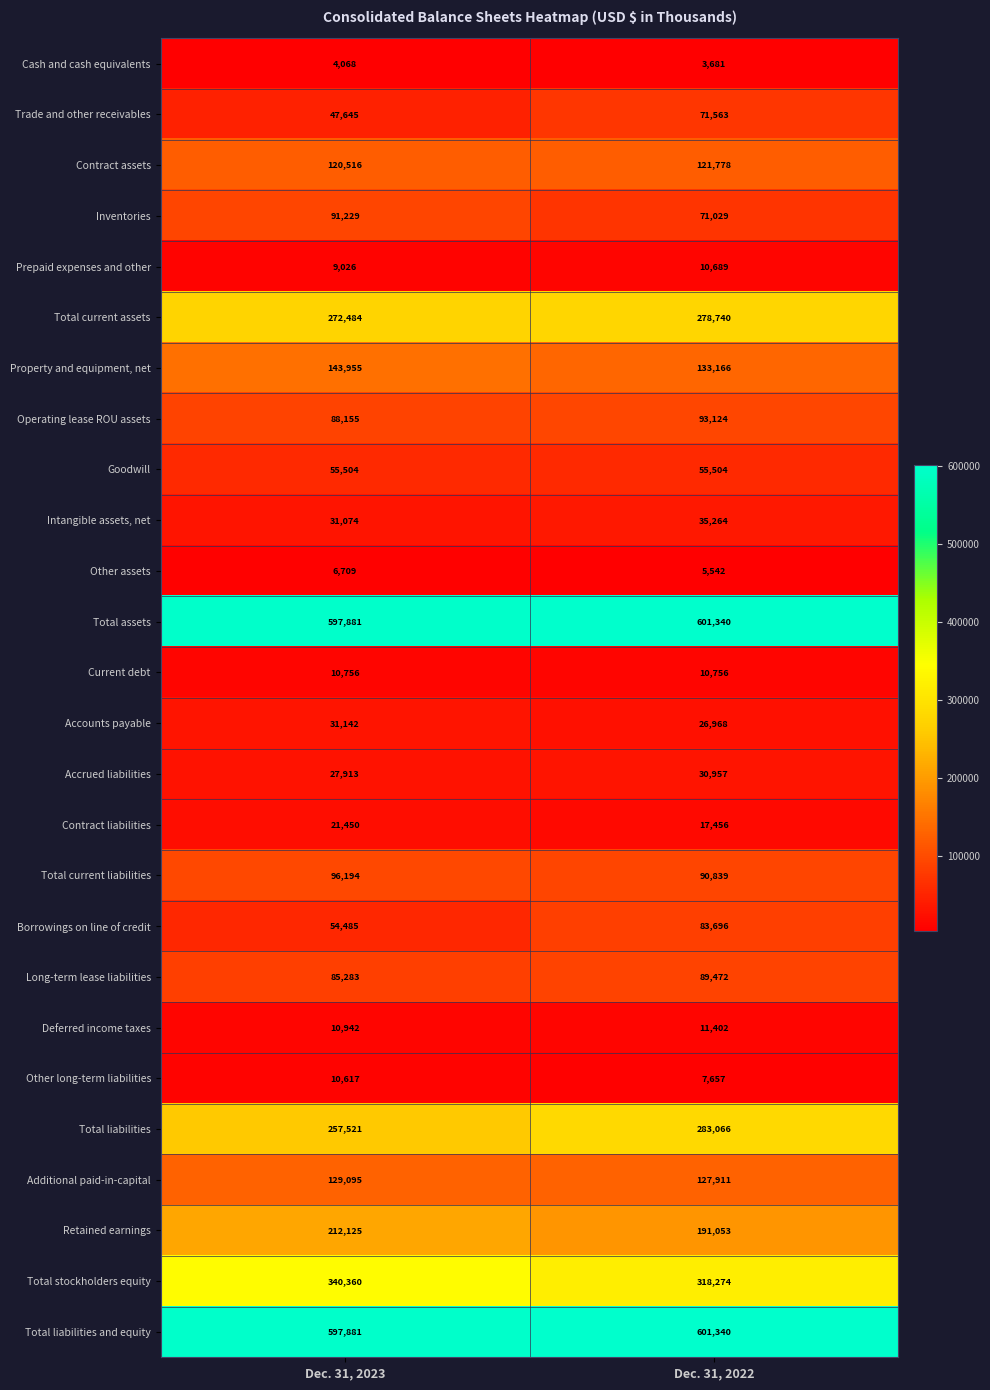

The value of Additional paid-in-capital at Dec. 31, 2022 is 54986. True or false?

False